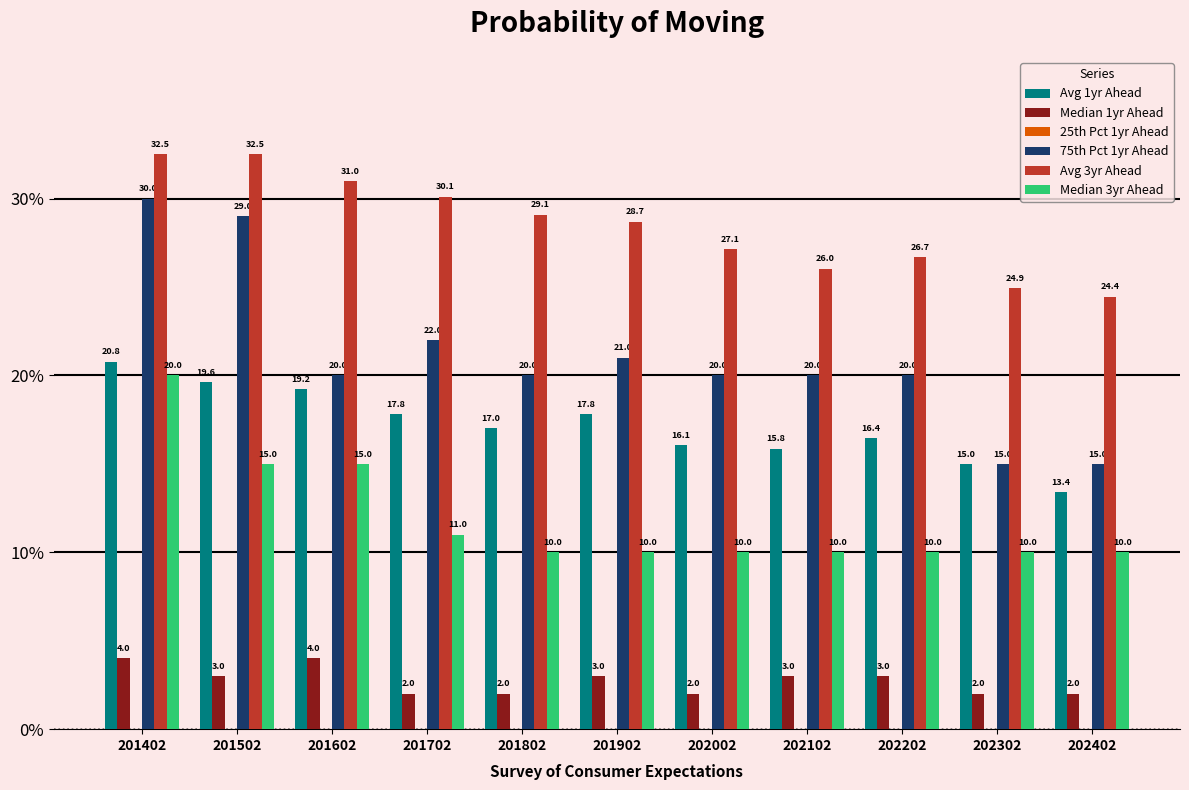

List the series in order of their overall mean, lowest first.

Median 1yr Ahead, Median 3yr Ahead, Avg 1yr Ahead, 75th Pct 1yr Ahead, Avg 3yr Ahead